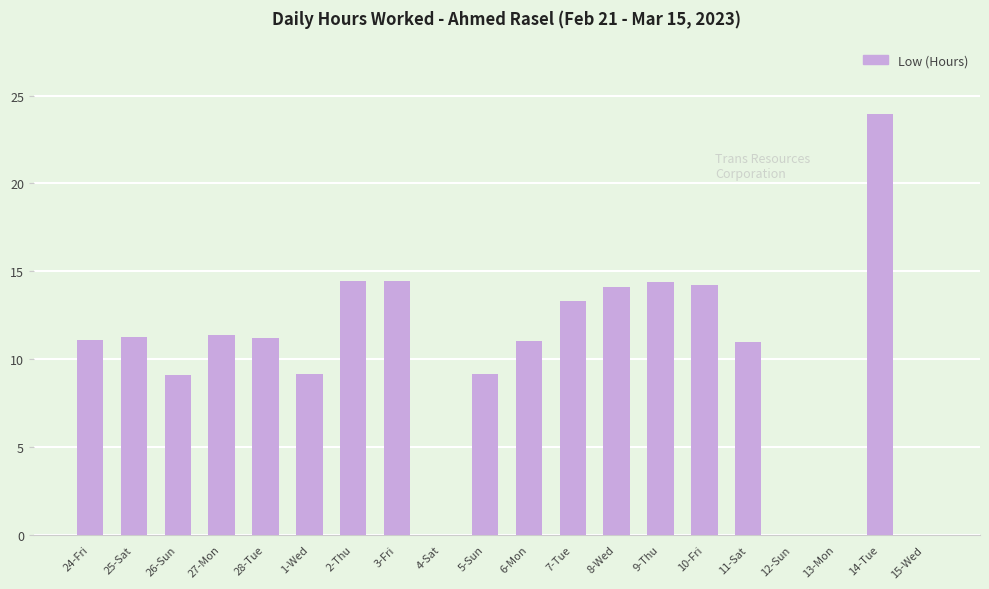

Is it true that the value at 9-Thu is 14.4?

True